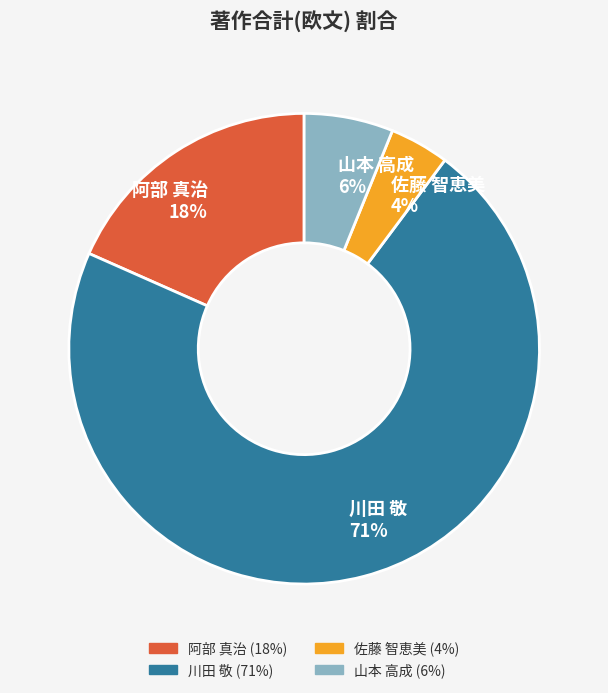

Combined, do 川田 敬 71% and 佐藤 智恵美 4% account for over 50%?

Yes